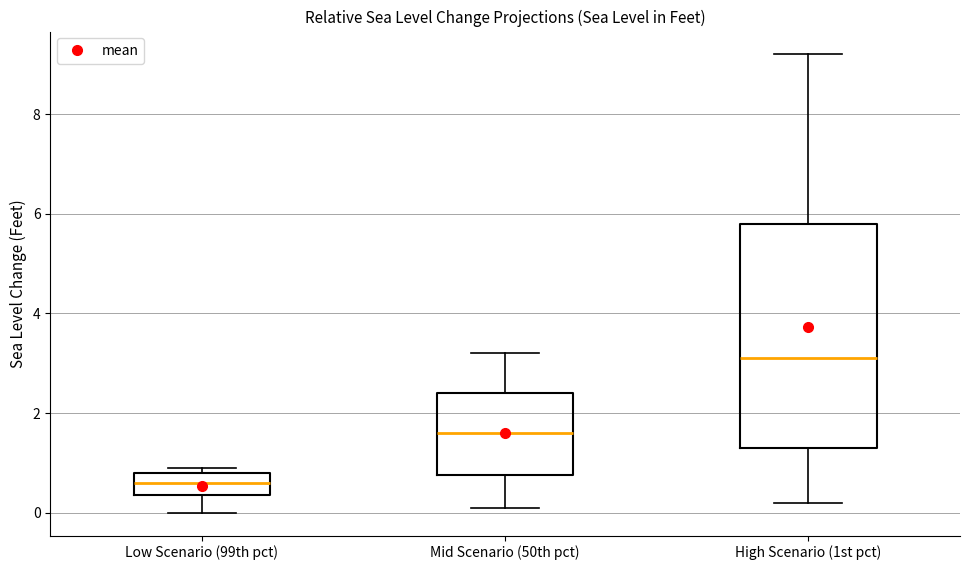

Comparing the boxes themselves (not the whiskers), which one is the tallest?

High Scenario (1st pct)